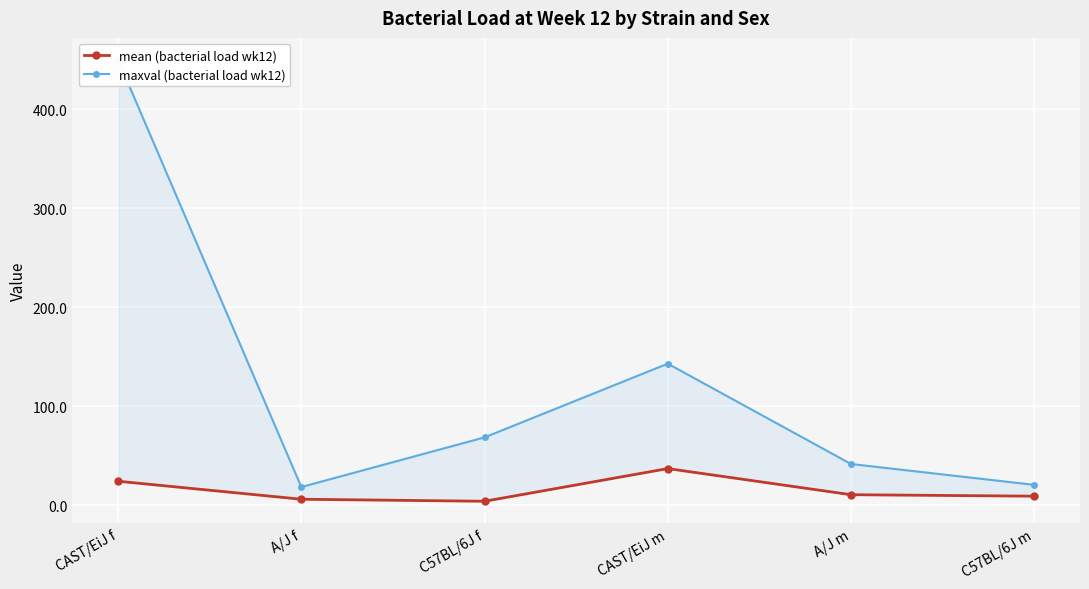

At how many categories does at least one series exceed 405?

1